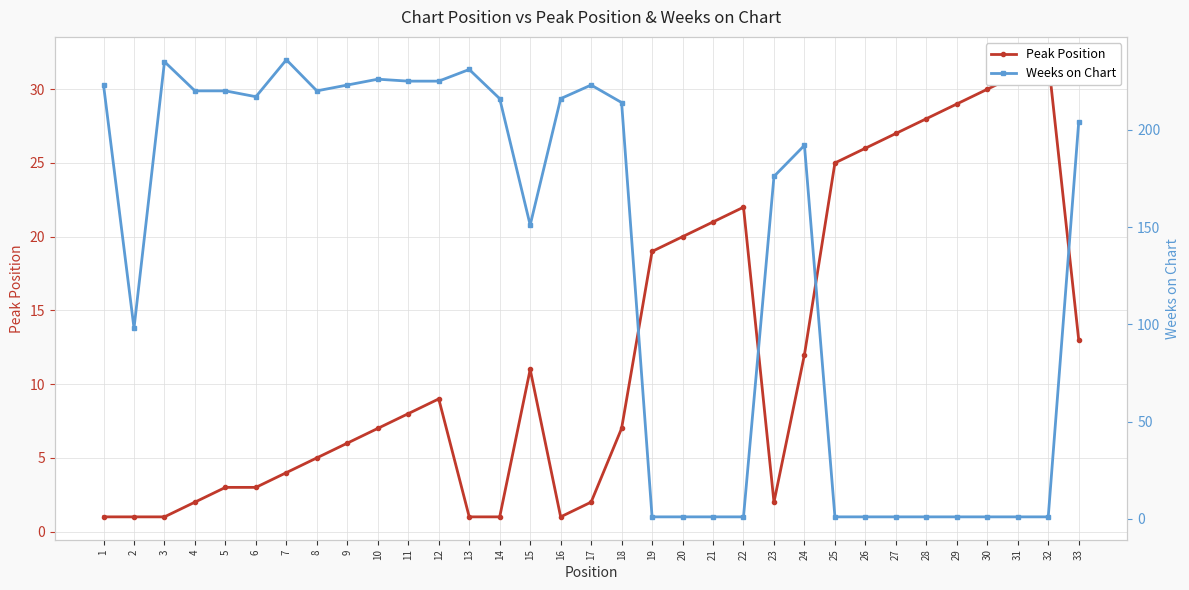

Which has a higher value, 24 or 1?

24